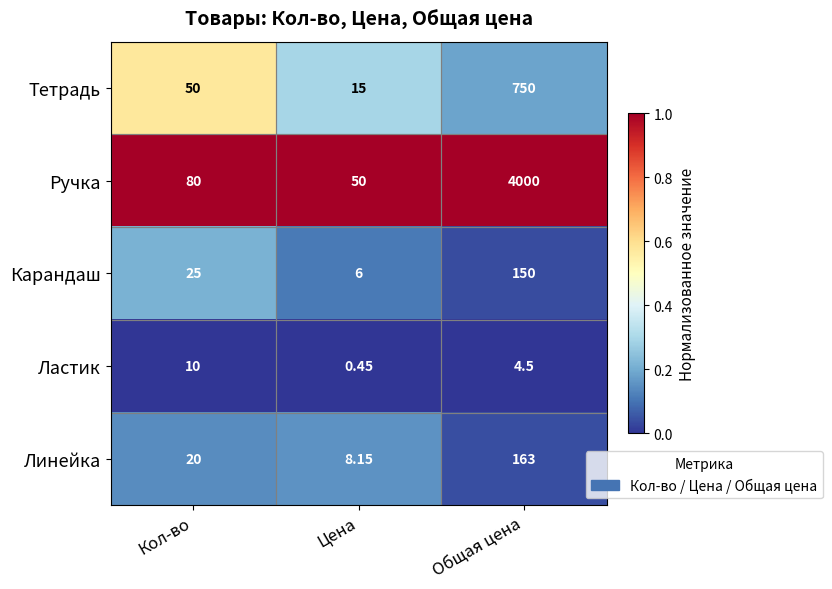

Where is Линейка nearest to the value 85?

Кол-во